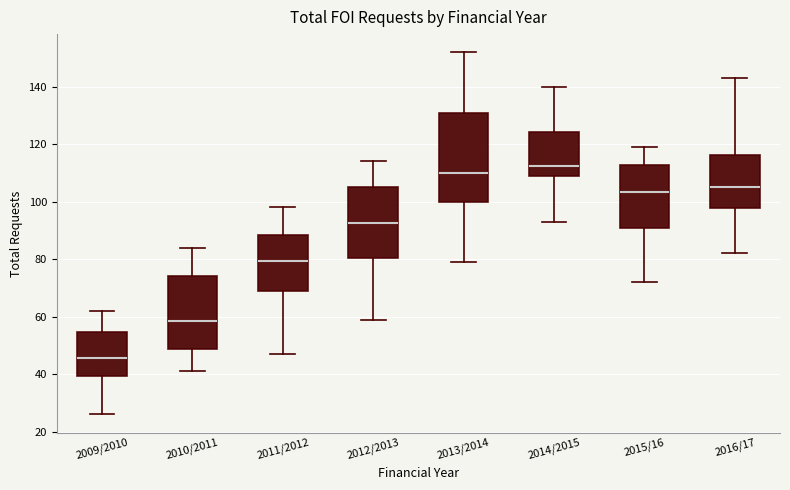

Reading left to right, read every box against the y-axis: the position of its median line, the range the box covers, and the ends of its whiskers. The values are not printed on the chart, so give them approximately, as read against the axis.

2009/2010: median 46, box 40 to 54, whiskers 26 to 62
2010/2011: median 58, box 48 to 74, whiskers 42 to 84
2011/2012: median 80, box 70 to 88, whiskers 48 to 98
2012/2013: median 92, box 80 to 106, whiskers 60 to 114
2013/2014: median 110, box 100 to 132, whiskers 80 to 152
2014/2015: median 112, box 110 to 124, whiskers 94 to 140
2015/16: median 104, box 90 to 112, whiskers 72 to 120
2016/17: median 106, box 98 to 116, whiskers 82 to 144